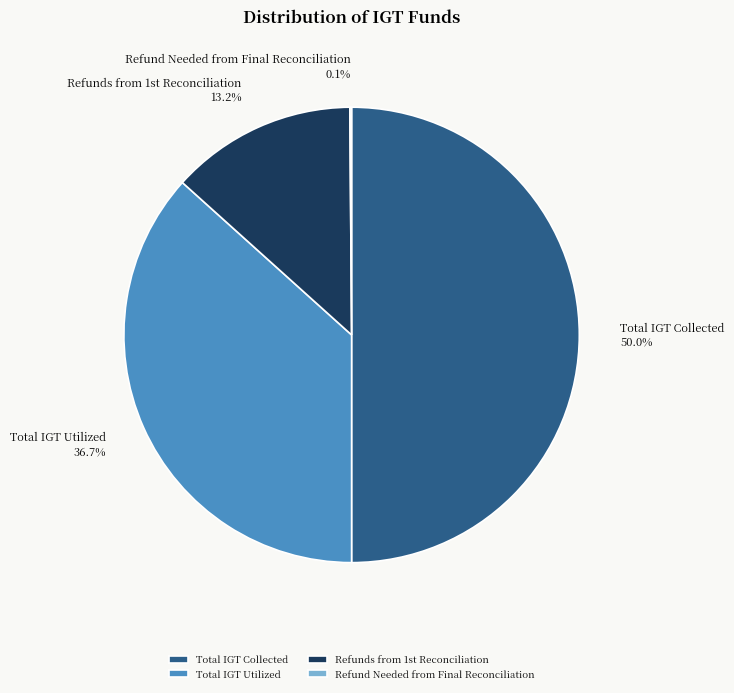

What is the largest slice in the pie chart?

Total IGT Collected